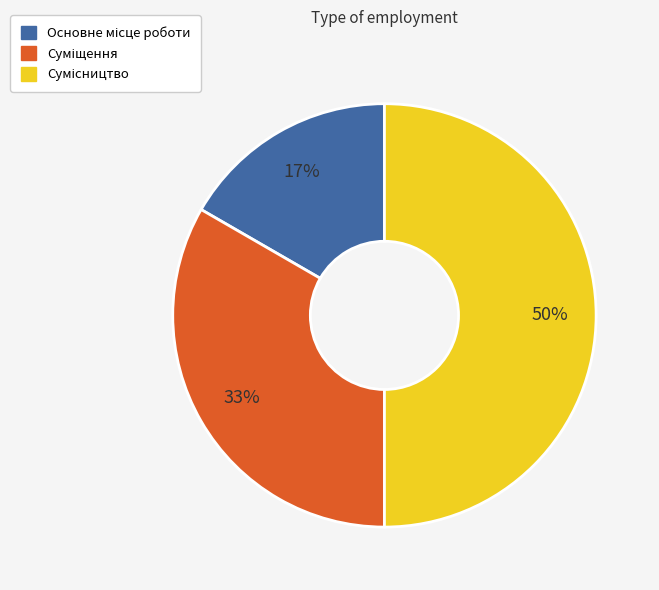

To the nearest percent, what is the difference between the largest and smallest slice percentages?

33%